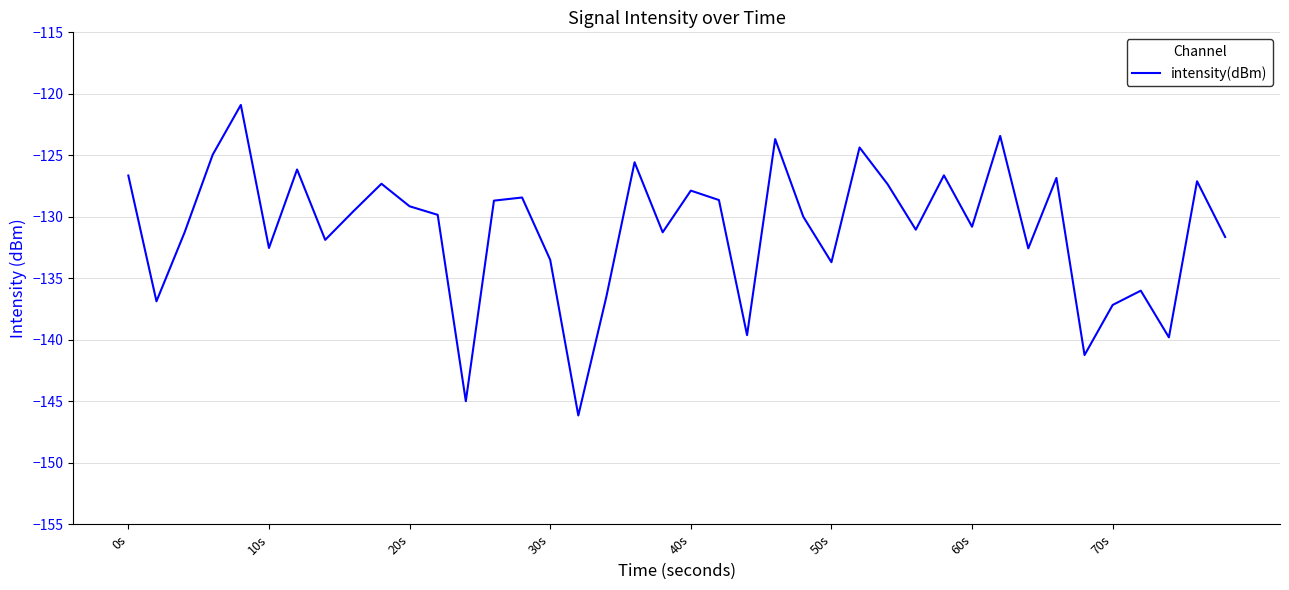

What is the difference between the maximum and minimum values?

25.2